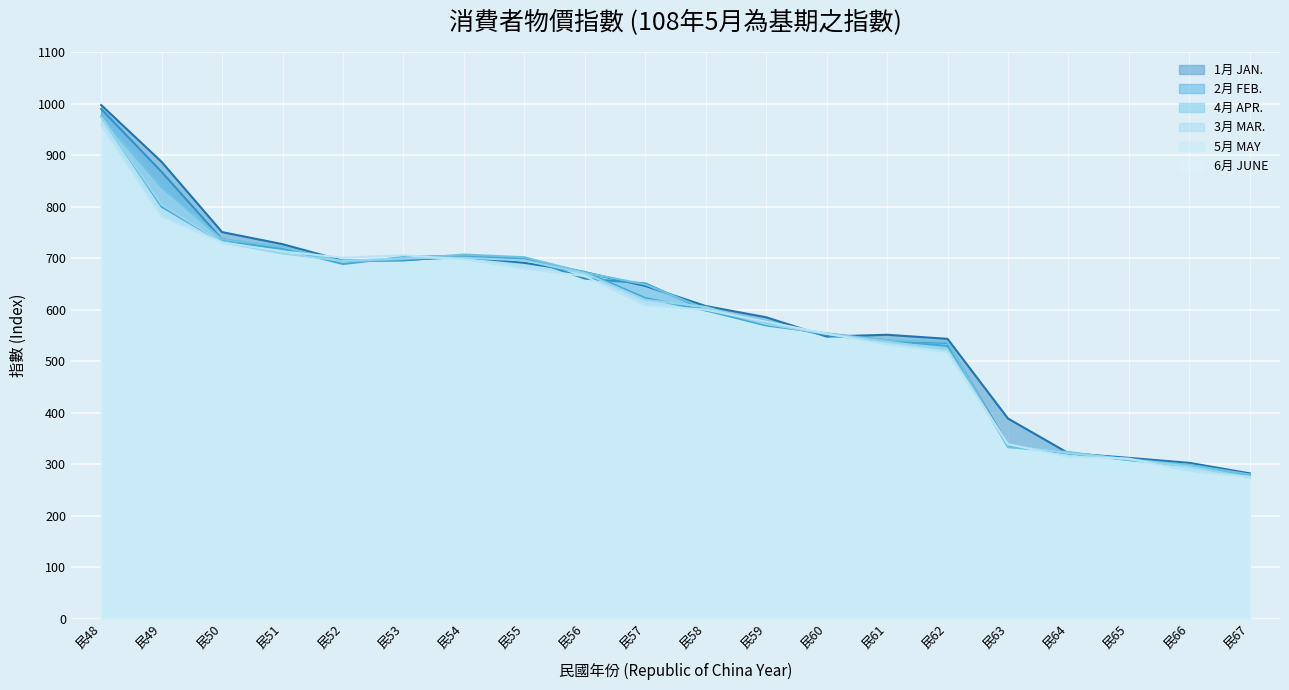

What is the value of the 6月 JUNE point at the 2nd from the left?

781.2